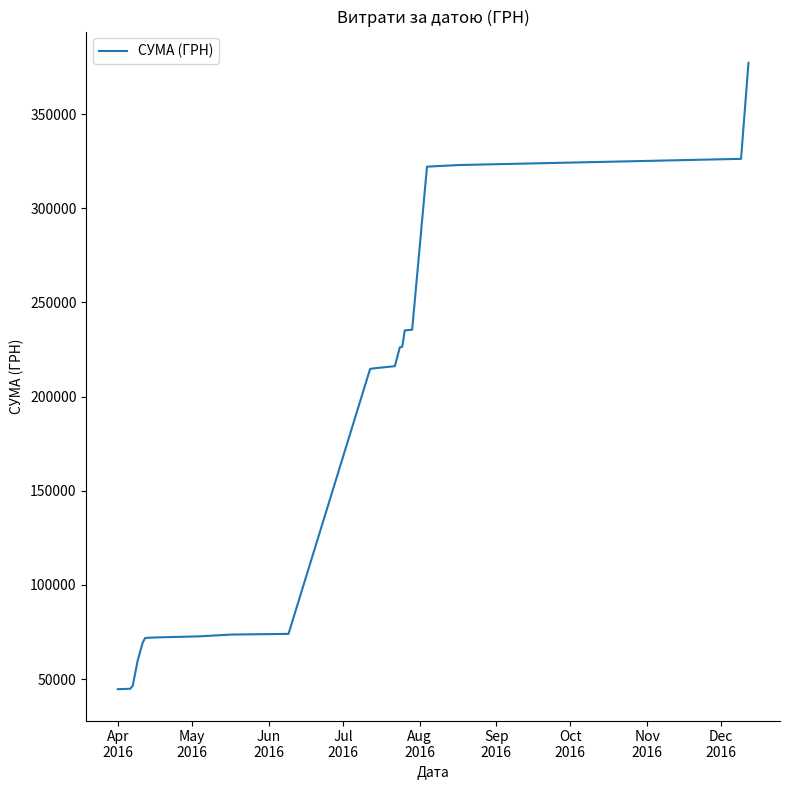

What is the difference between the maximum and minimum values?

332624.4